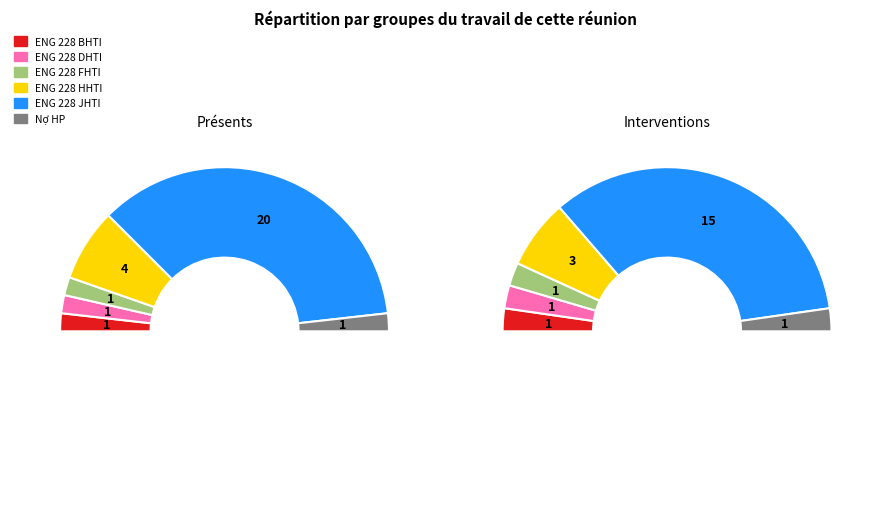

Which slice represents more than half of the pie?

ENG 228 JHTI